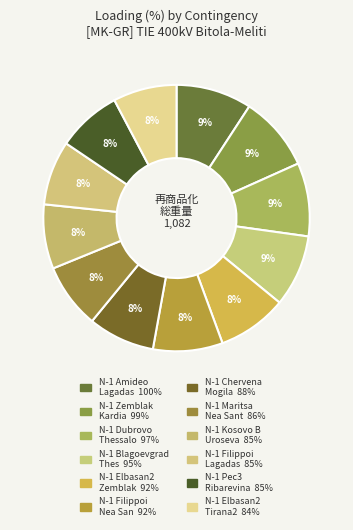

To the nearest percent, what is the average slice percentage?

8%